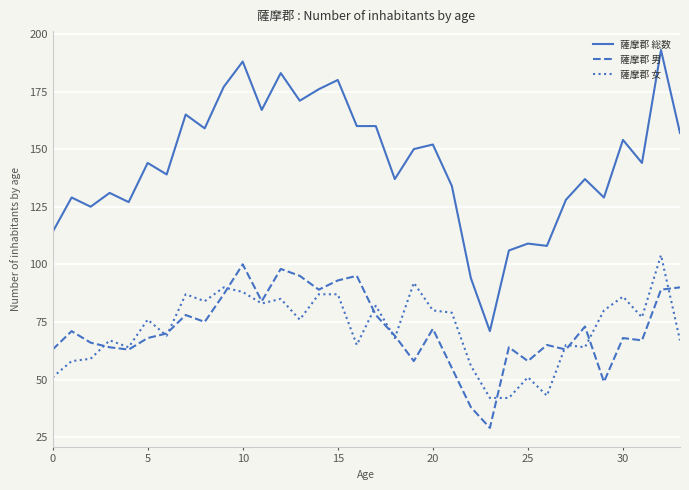

What is the lowest value of the 薩摩郡 男 series?

29